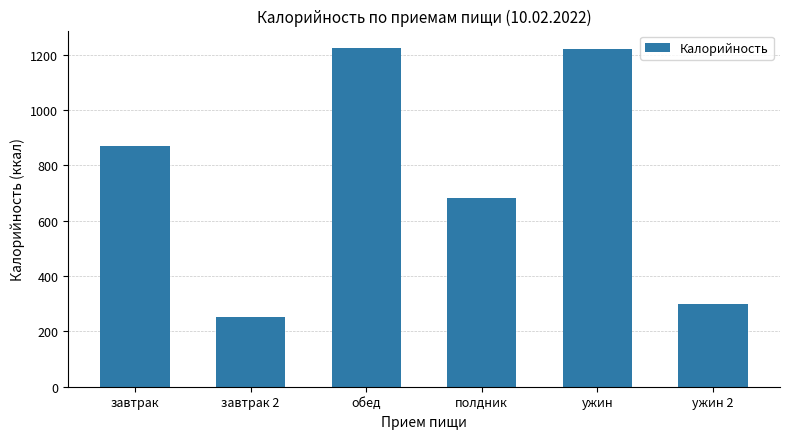

What is the change in value from завтрак 2 to ужин?

+967.9